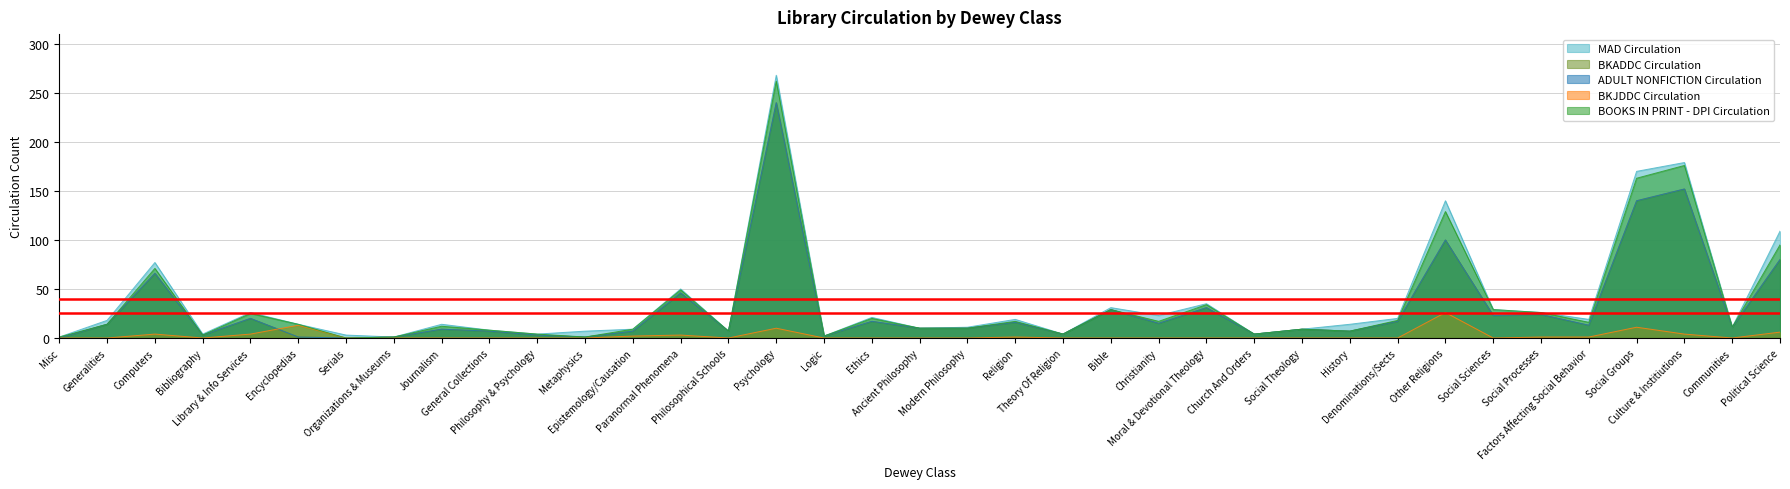

How many distinct data groups are displayed?

5